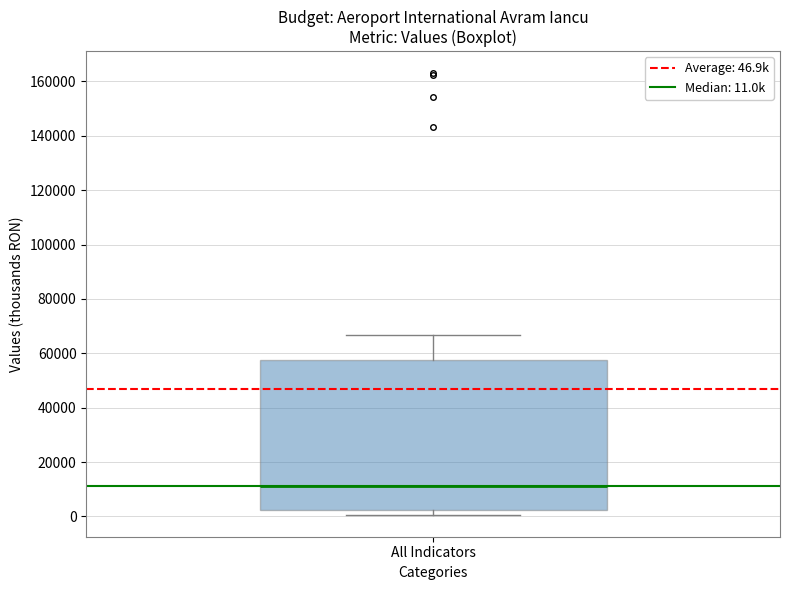

Read this box plot against the y-axis: the position of the median line, the range covered by the box, and the ends of both whiskers. The values are not printed on the chart, so give them approximately, as read against the axis.

median 10000, box 2000 to 58000, whiskers 0 to 66000